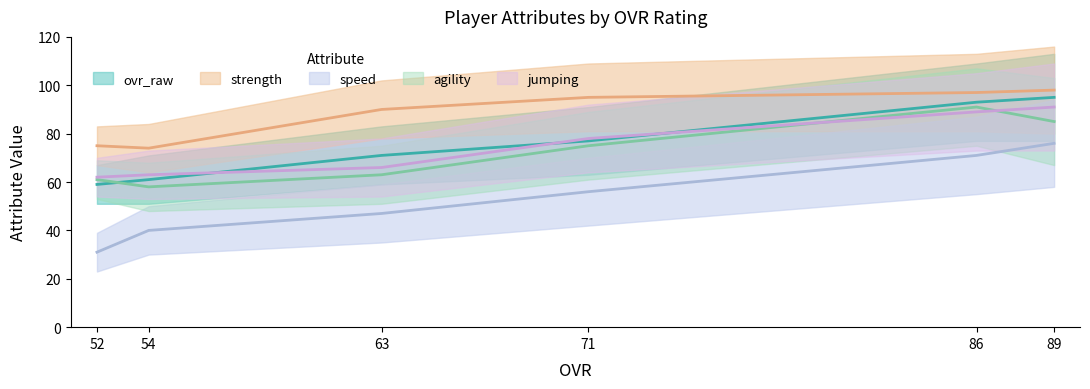

True or false: speed and strength cross at least once.

False